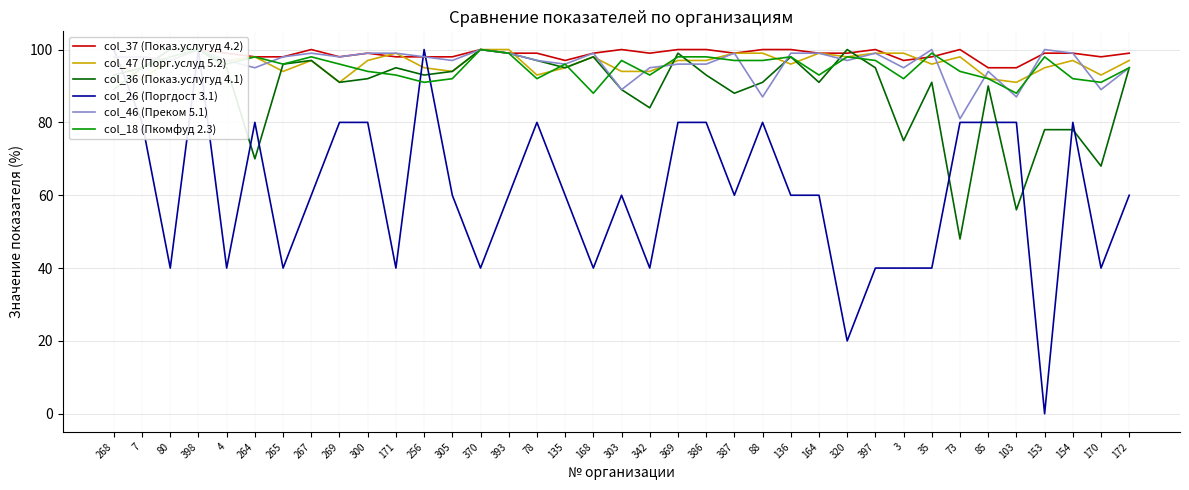

What is the value of the col_26 (Поргдост 3.1) point at the 18th from the left?

40